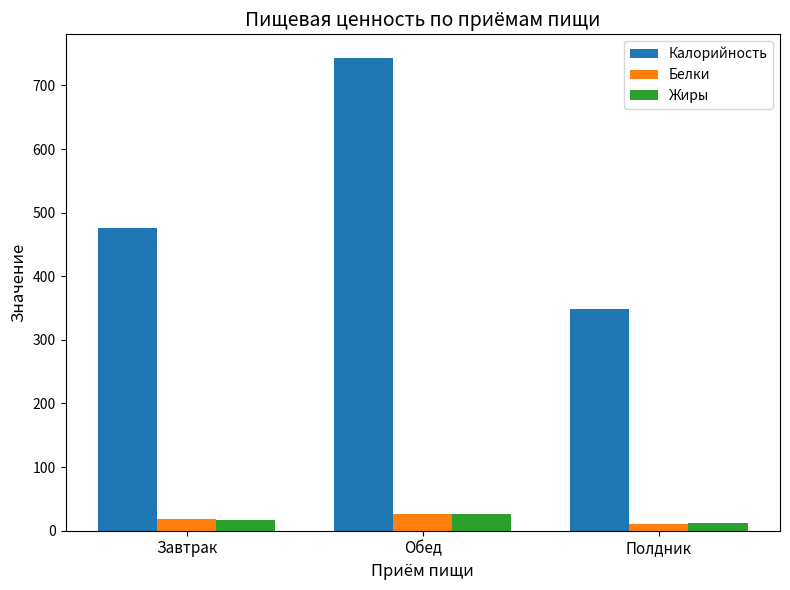

Reading left to right, transcribe all the data shown in this chart.

Калорийность: Завтрак=475.7	Обед=743.2	Полдник=349.2
Белки: Завтрак=17.8	Обед=26.4	Полдник=10.9
Жиры: Завтрак=17.0	Обед=25.8	Полдник=11.4